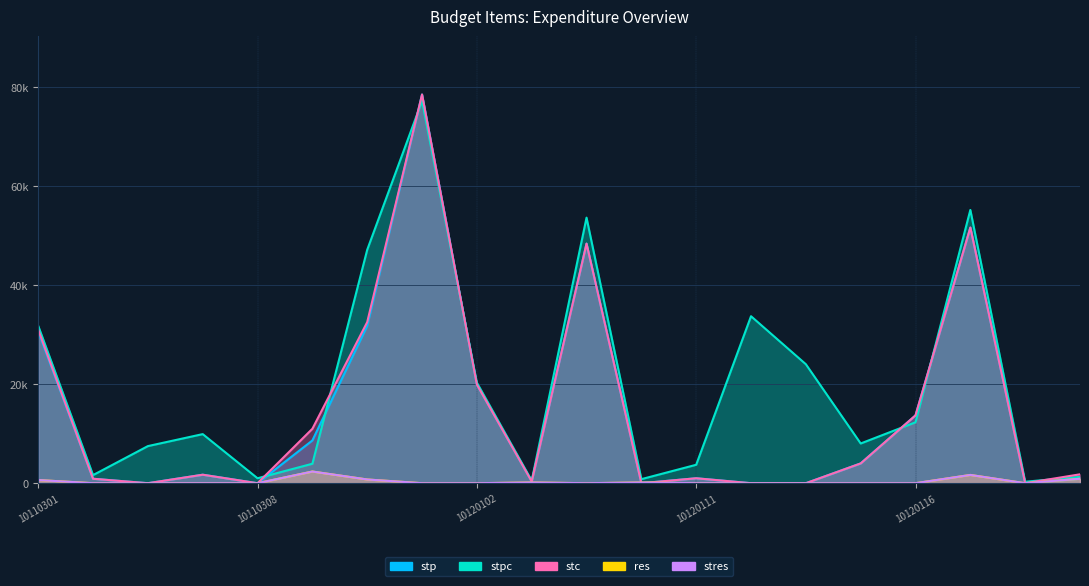

True or false: stc has more than 1 points higher than both neighbors.

True